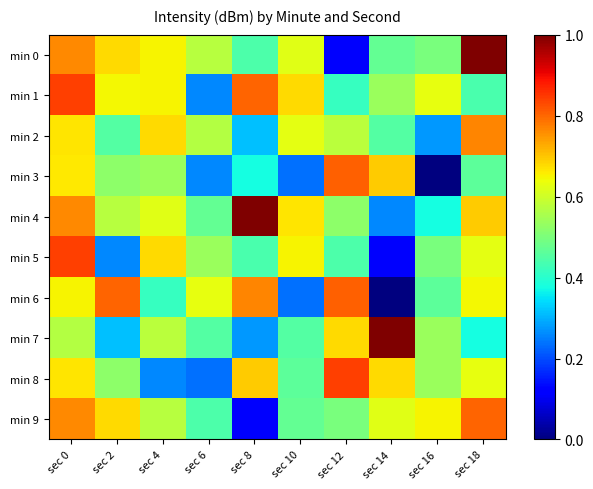

At how many categories does at least one series exceed 0?

10